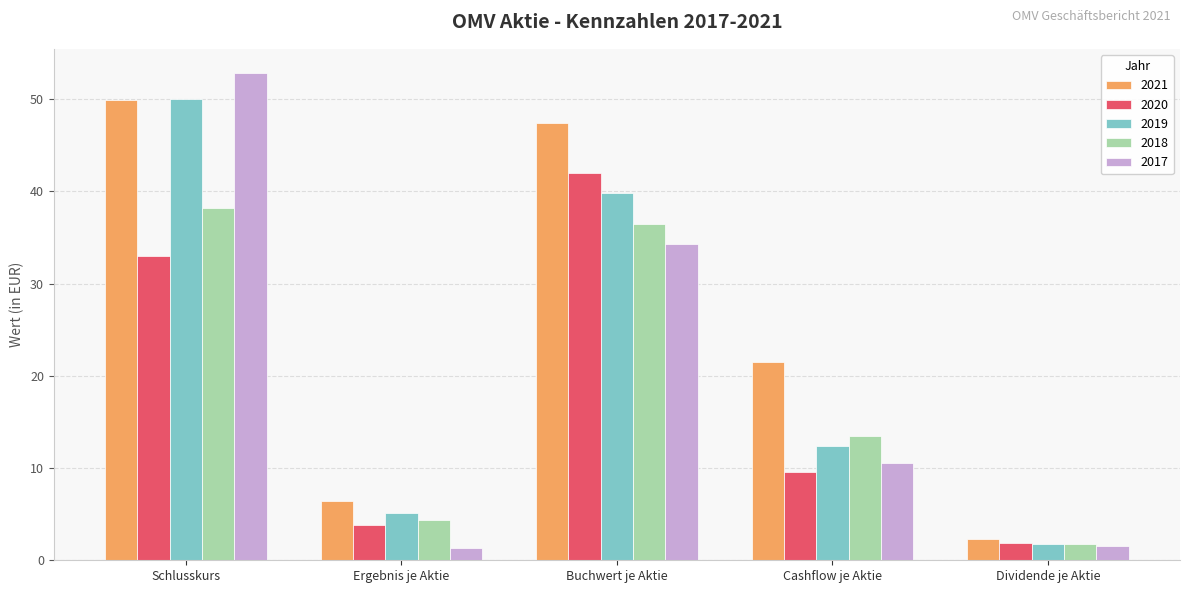

Which category has the highest value in the 2018 series?

Schlusskurs